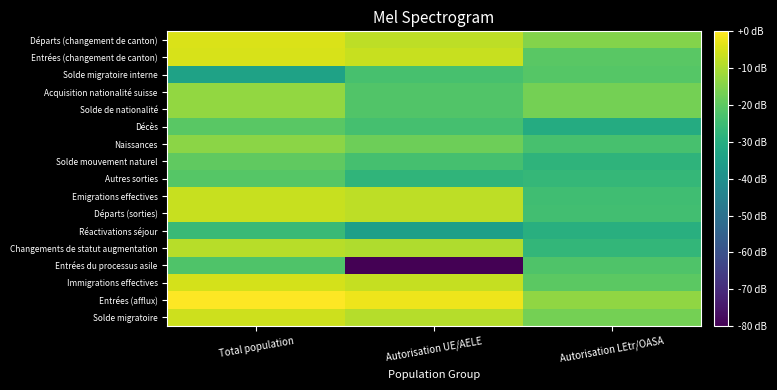

What is the difference between the highest and lowest values at Autorisation UE/AELE?

77.8